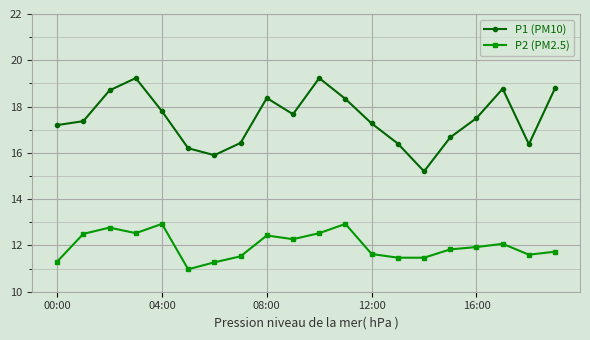

True or false: P1 (PM10) and P2 (PM2.5) intersect in this chart.

False